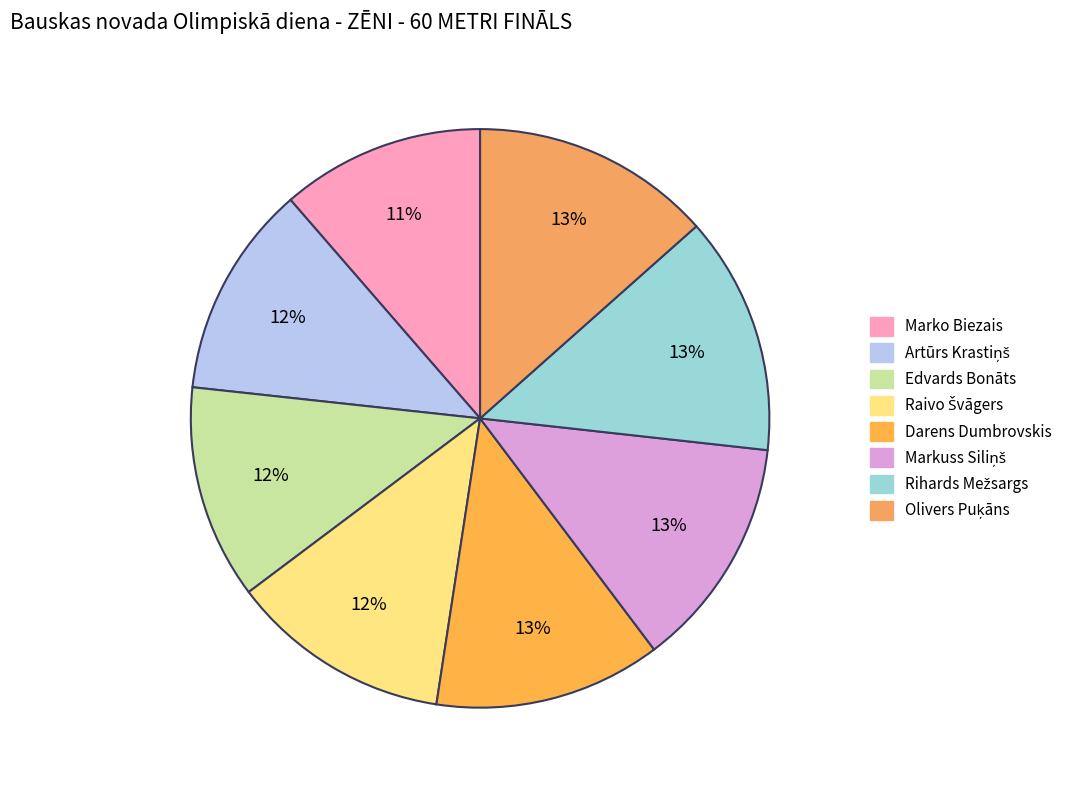

Is there a majority slice in this chart?

No